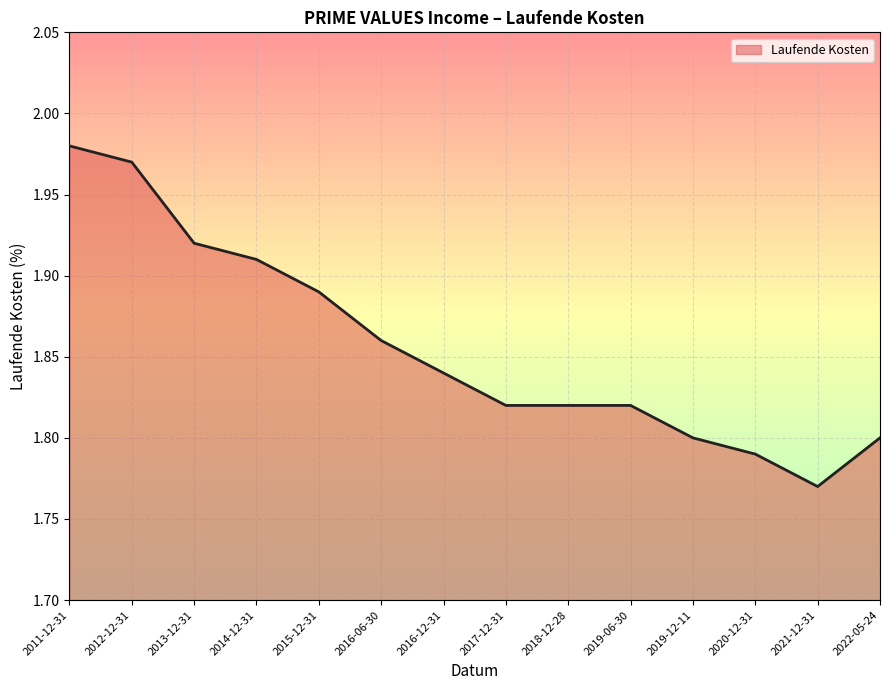

What is the difference between the maximum and minimum values?

0.2